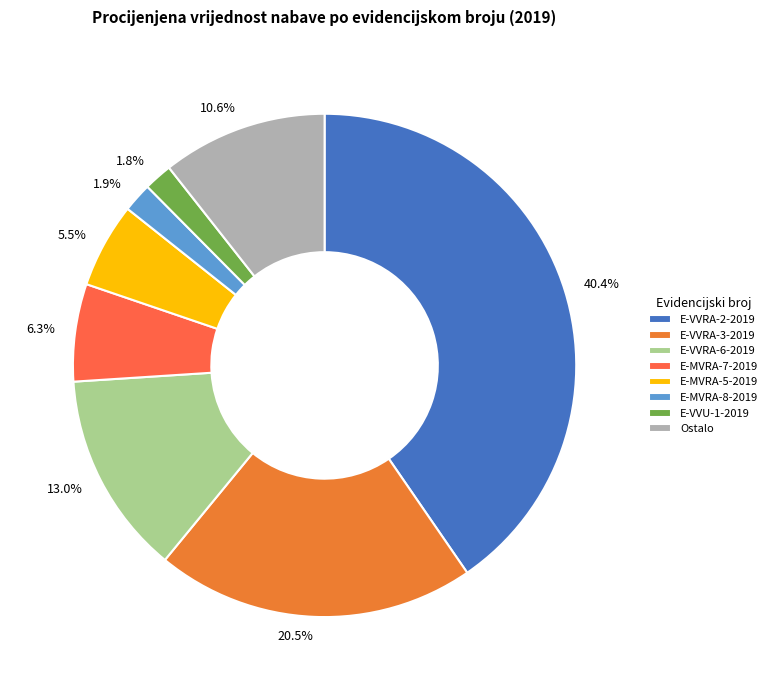

What percentage is the E-VVU-1-2019 slice, to the nearest percent?

2%